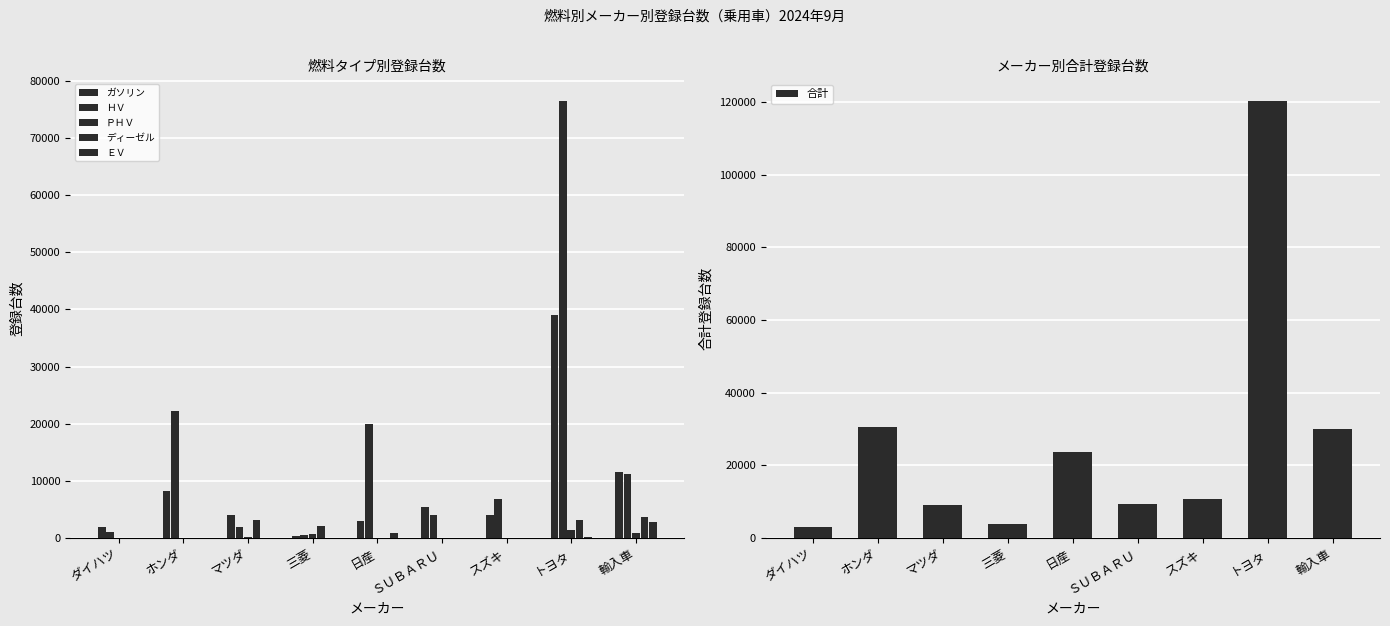

Is it true that ＥＶ equals 0 at マツダ?

True